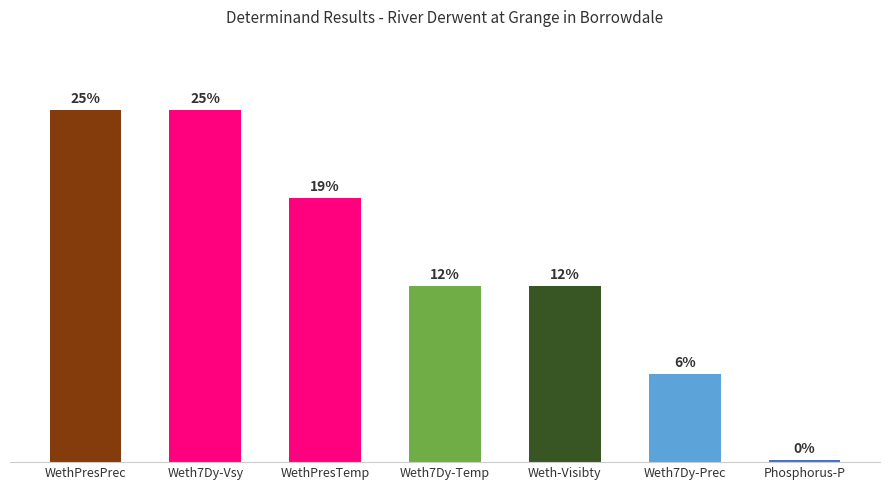

Which label corresponds to the largest value in the chart?

WethPresPrec